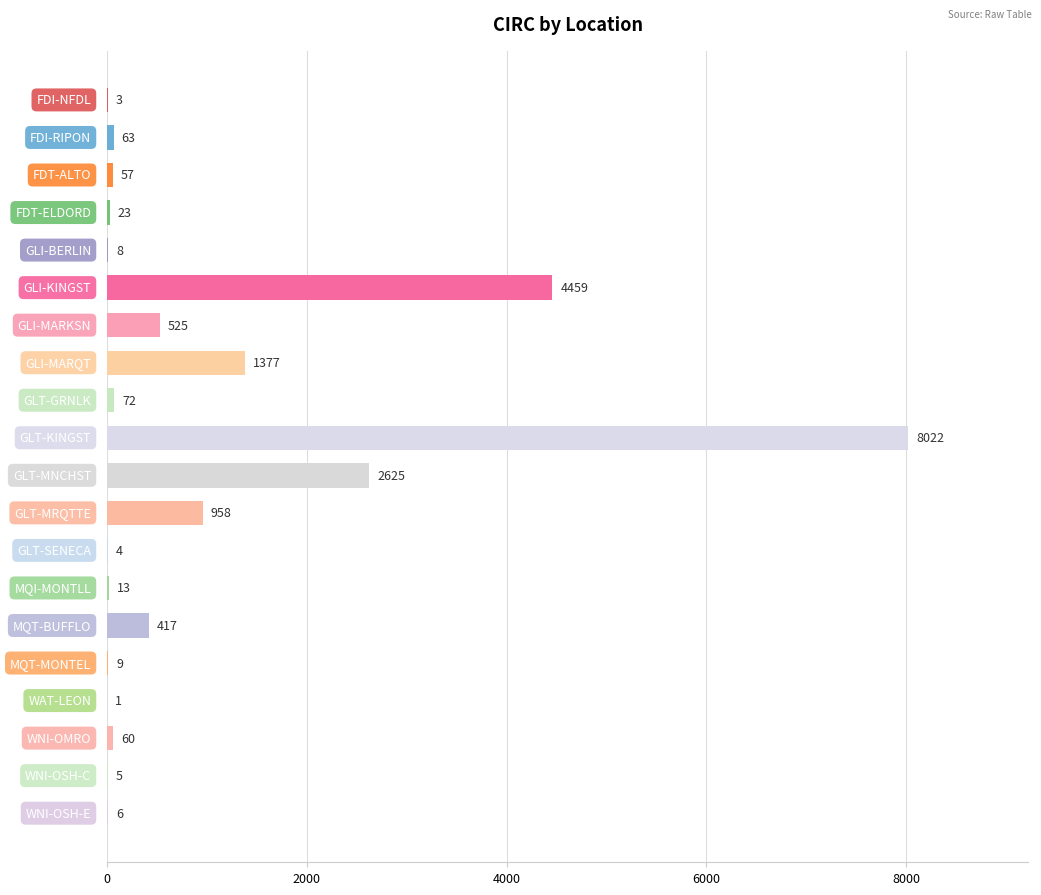

What is the sum of all values?

18707